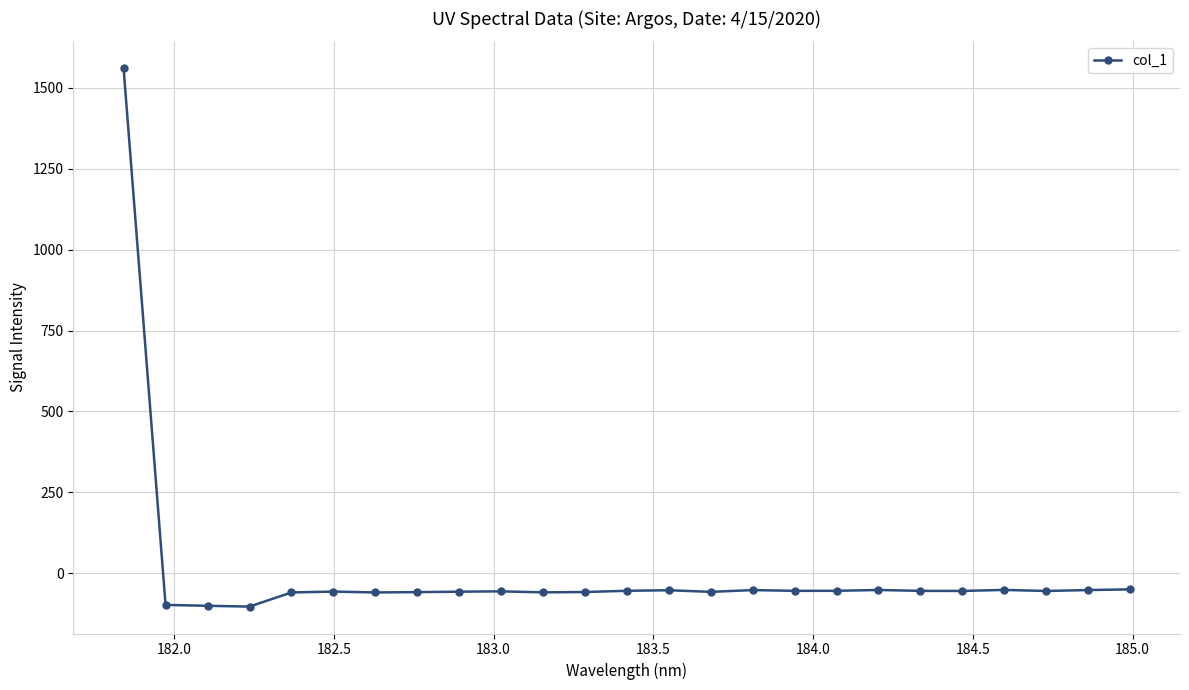

What is the average value?

3.9